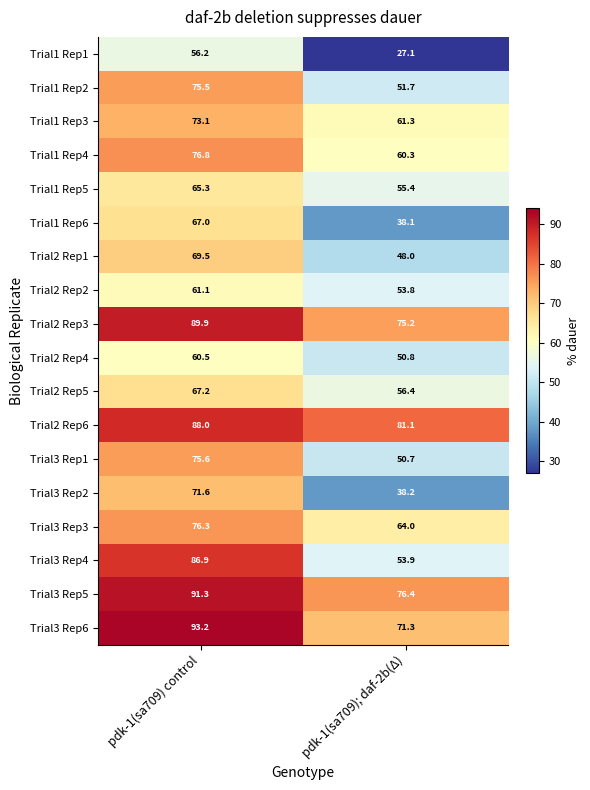

At which label is Trial2 Rep4 closest to 55?

pdk-1(sa709); daf-2b(Δ)